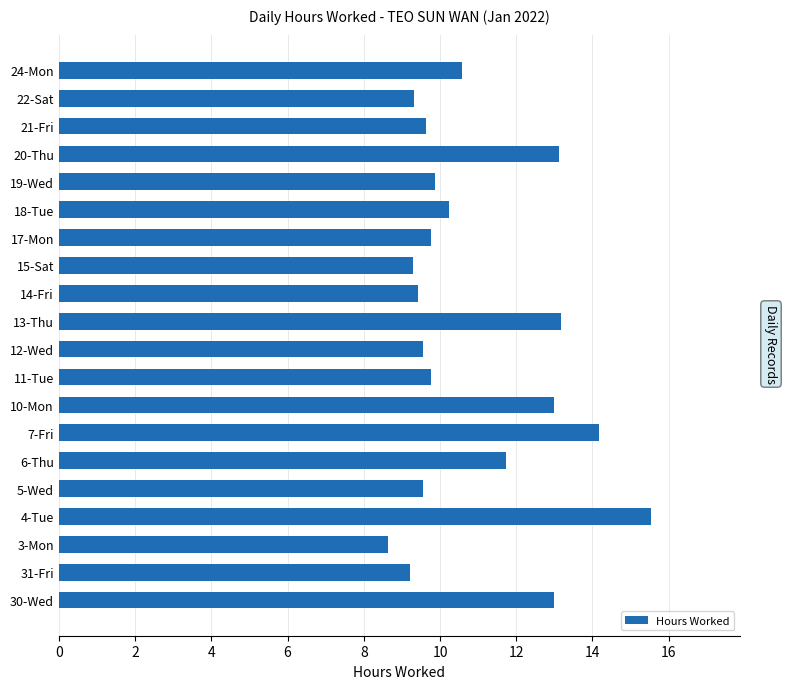

How many values are below 9?

1